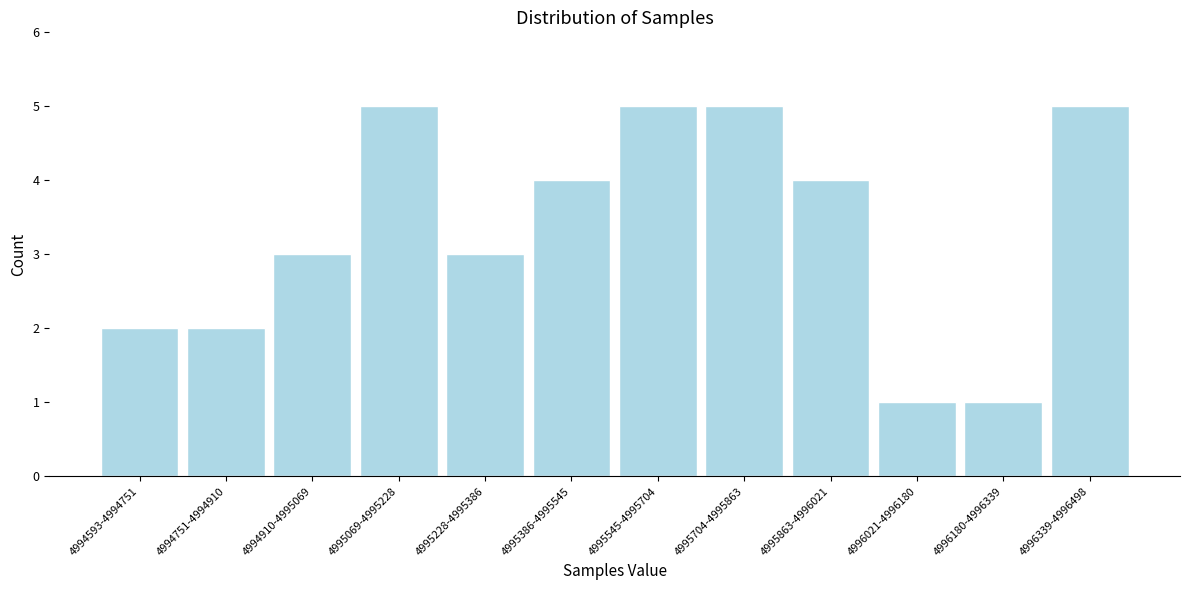

Reading right to left, what are all the values shown in this chart?

4996339-4996498=5	4996180-4996339=1	4996021-4996180=1	4995863-4996021=4	4995704-4995863=5	4995545-4995704=5	4995386-4995545=4	4995228-4995386=3	4995069-4995228=5	4994910-4995069=3	4994751-4994910=2	4994593-4994751=2